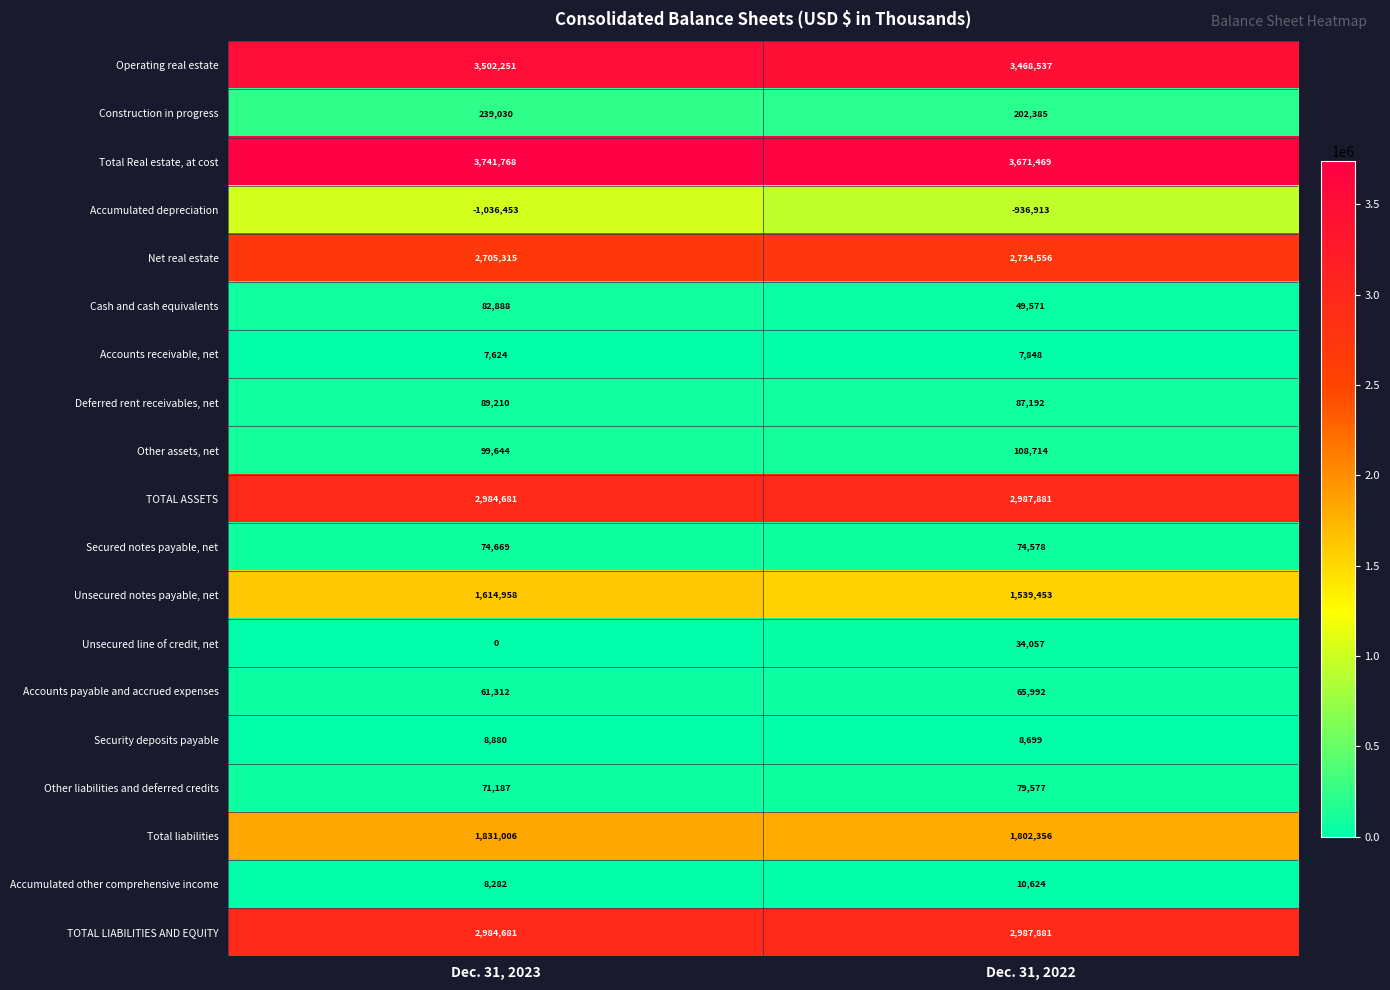

What is the sum of the Unsecured notes payable, net values at Dec. 31, 2022 and Dec. 31, 2023?

3154411